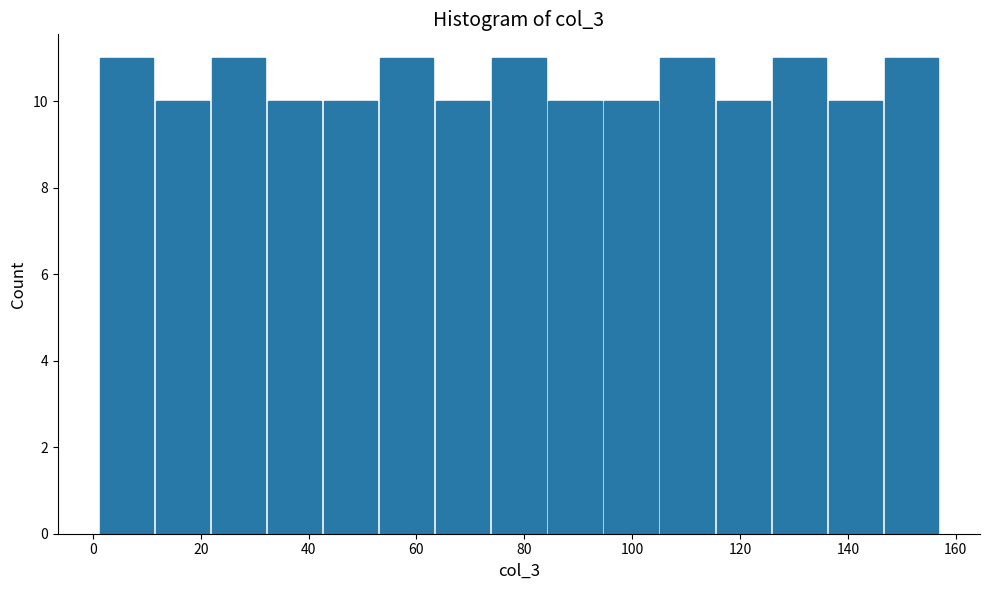

Reading left to right, transcribe this chart: for each bar, give the range it covers on the x-axis and its height. Neither the bar edges nor the heights are printed on the chart, so give them approximately, as read against the axes.

1.0 to 11.4: 11
11.4 to 21.8: 10
21.8 to 32.2: 11
32.2 to 42.6: 10
42.6 to 53.0: 10
53.0 to 63.4: 11
63.4 to 73.8: 10
73.8 to 84.2: 11
84.2 to 94.6: 10
94.6 to 105.0: 10
105.0 to 115.4: 11
115.4 to 125.8: 10
125.8 to 136.2: 11
136.2 to 146.6: 10
146.6 to 157.0: 11